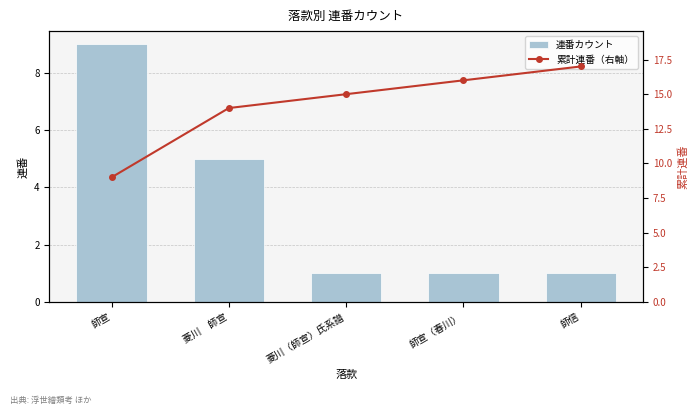

The 累計連番（右軸） series shows 27 at 師信. True or false?

False